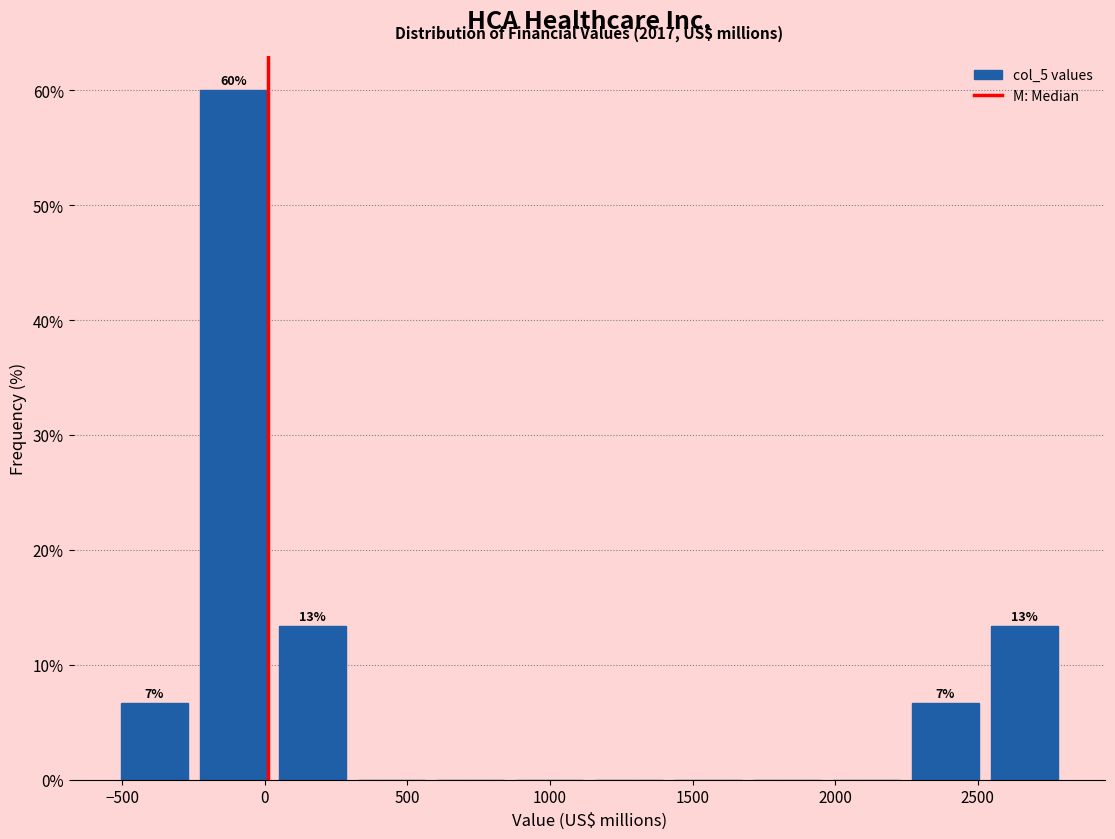

Which range on the x-axis has the tallest bar?

-250 to 50